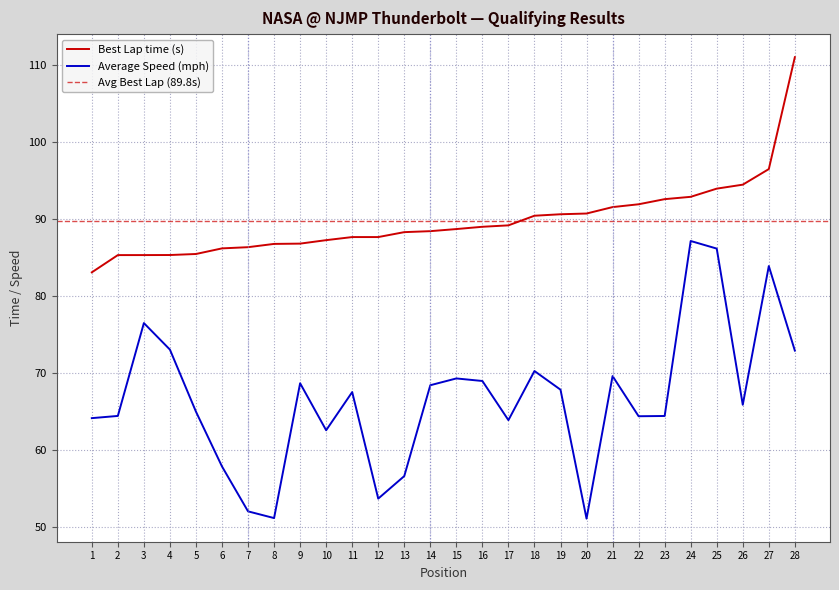

Read the Best Lap time value at 11.

87.7